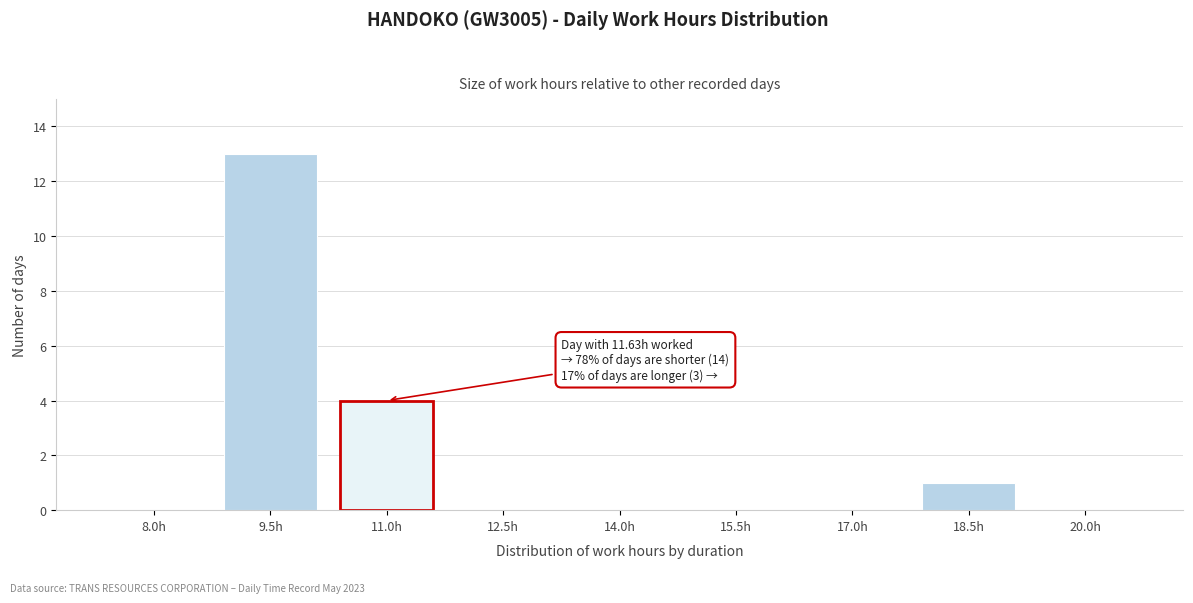

Reading left to right, what are all the values shown in this chart?

8.0h=0	9.5h=13	11.0h=4	12.5h=0	14.0h=0	15.5h=0	17.0h=0	18.5h=1	20.0h=0